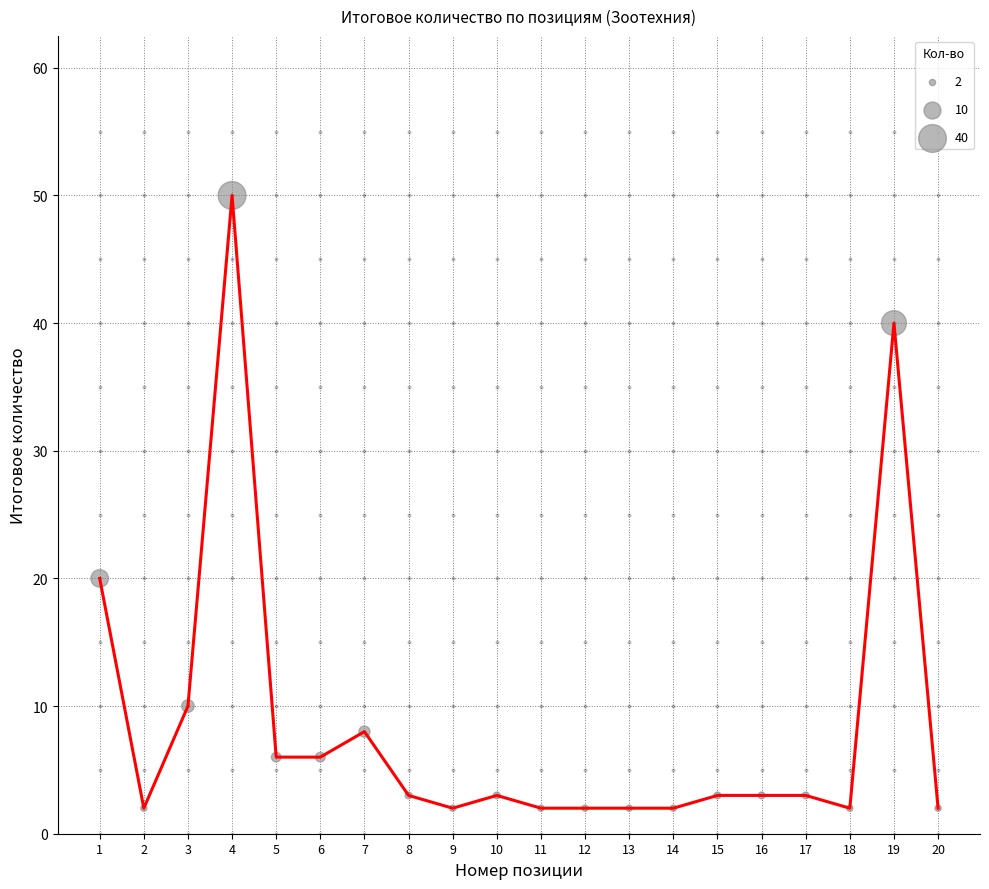

Which has a higher value, 16 or 3?

3